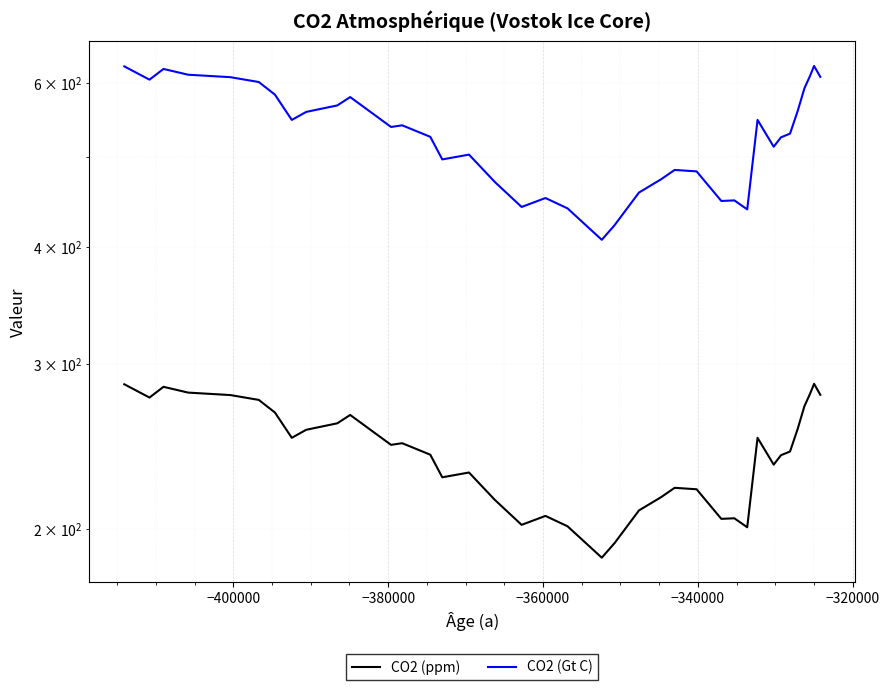

The value of CO2 (ppm) at 22 is 101.2. True or false?

False